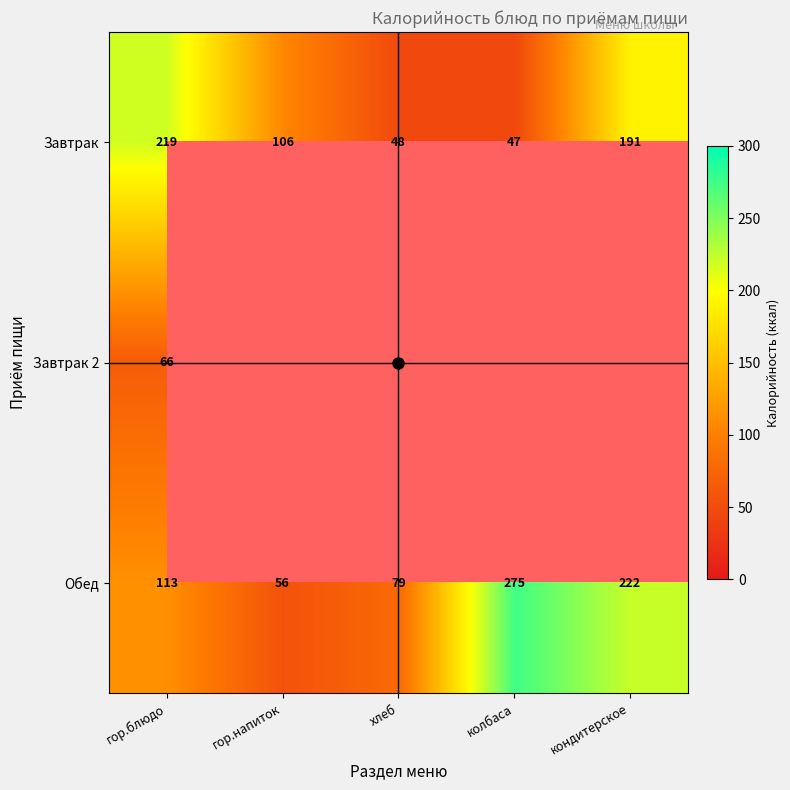

Where does the Обед series first go above 113?

колбаса